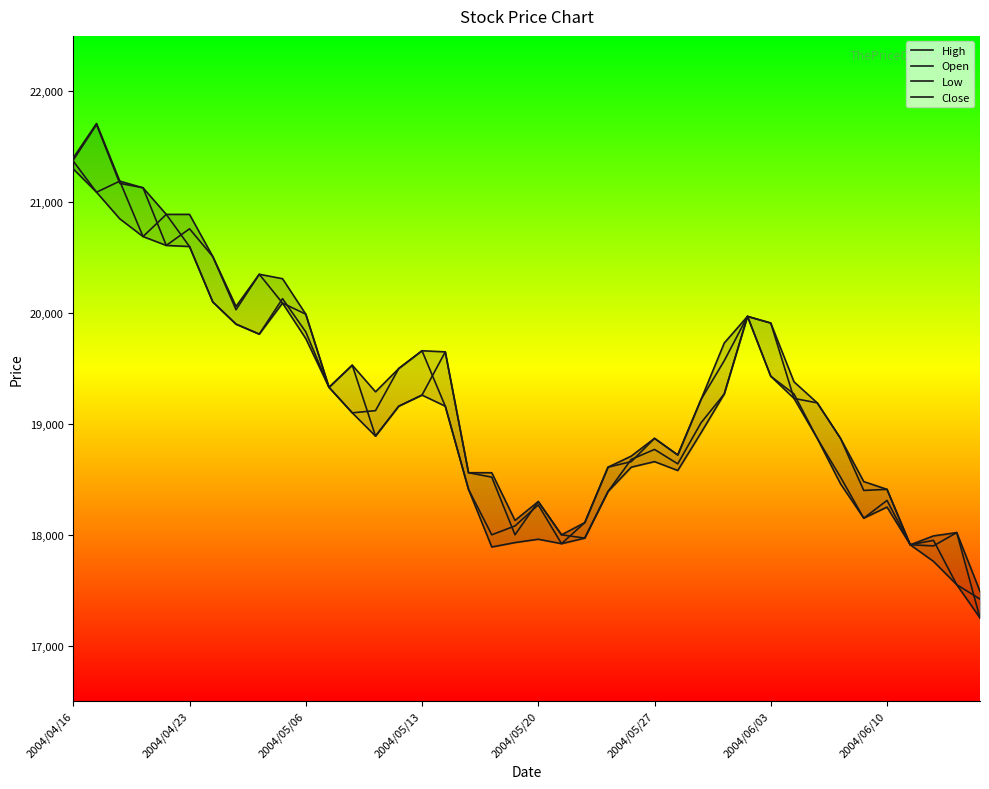

Does the chart display data point markers on the line(s)?

No